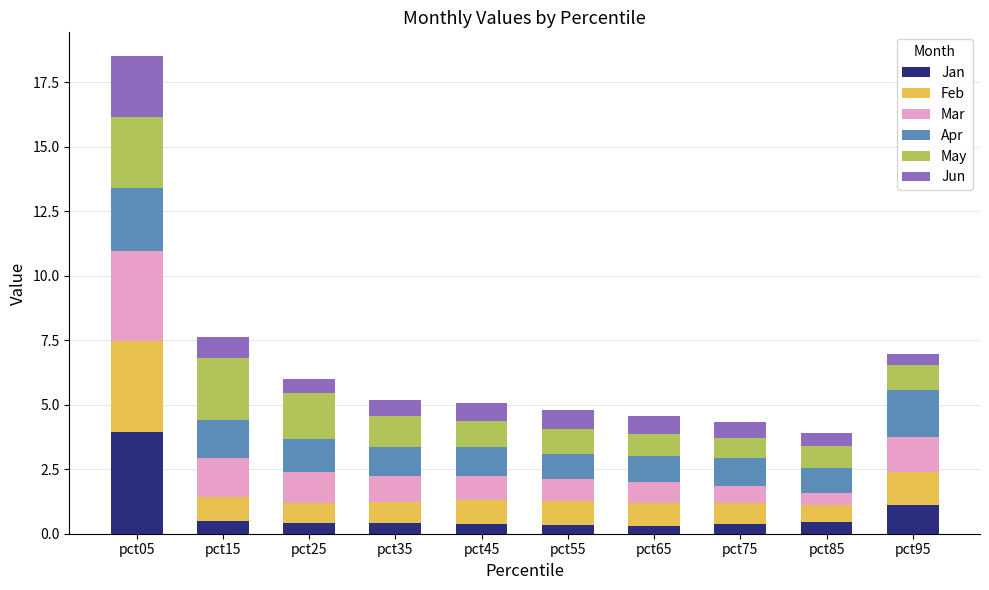

At which category is the sum across all series the highest?

pct05